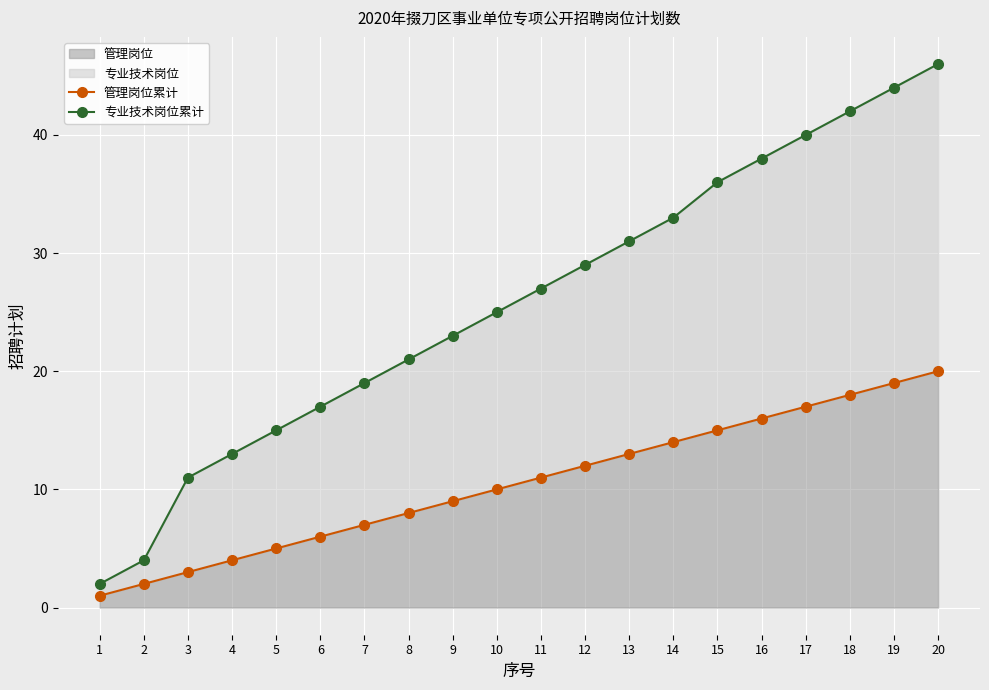

Which has a higher value, 13 or 5?

13